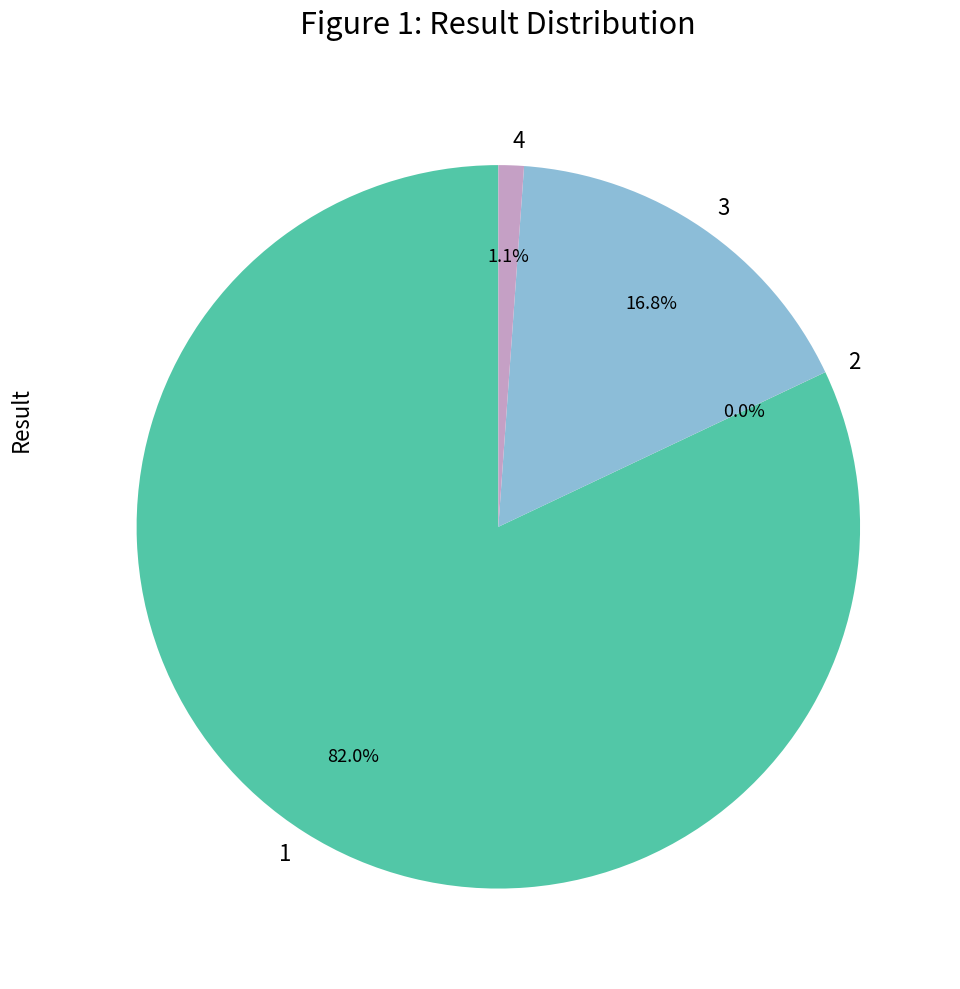

How much of the chart is everything except 4?

98.9%